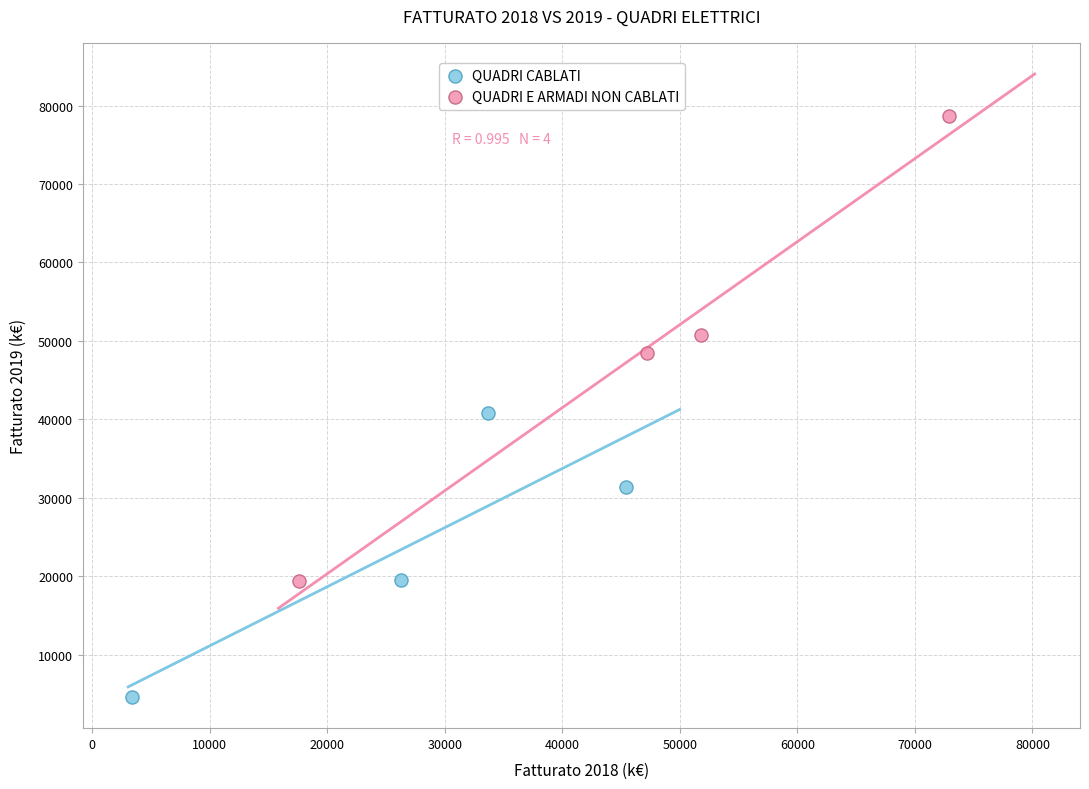

Which series contains the highest Y value?

QUADRI E ARMADI NON CABLATI